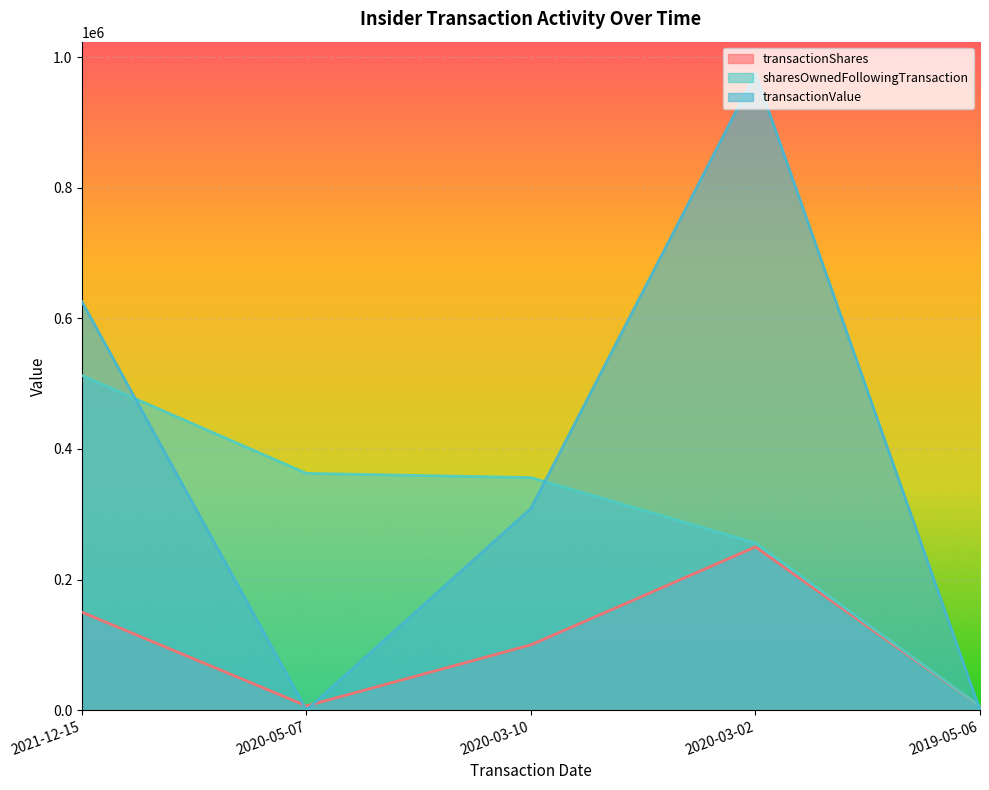

The transactionValue series shows 309000 at 2020-03-10. True or false?

True